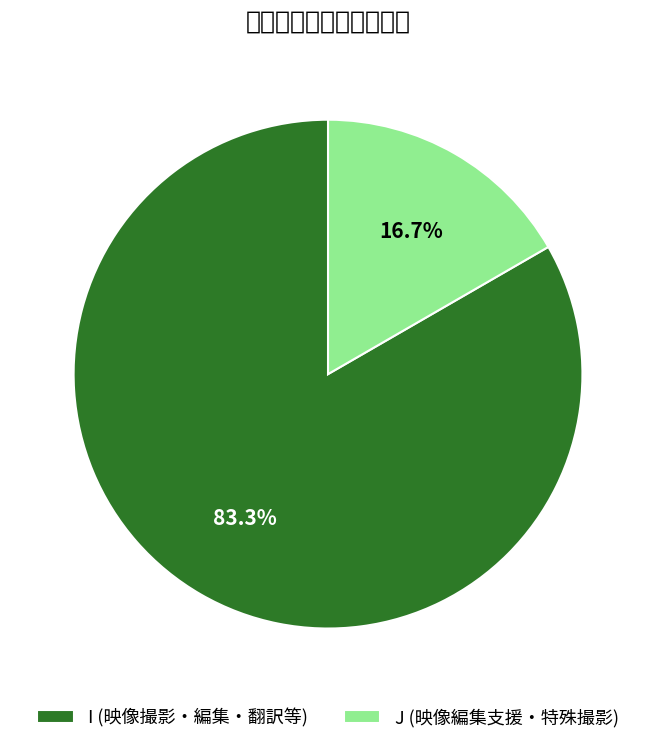

Is there any slice that represents more than half of the pie?

Yes